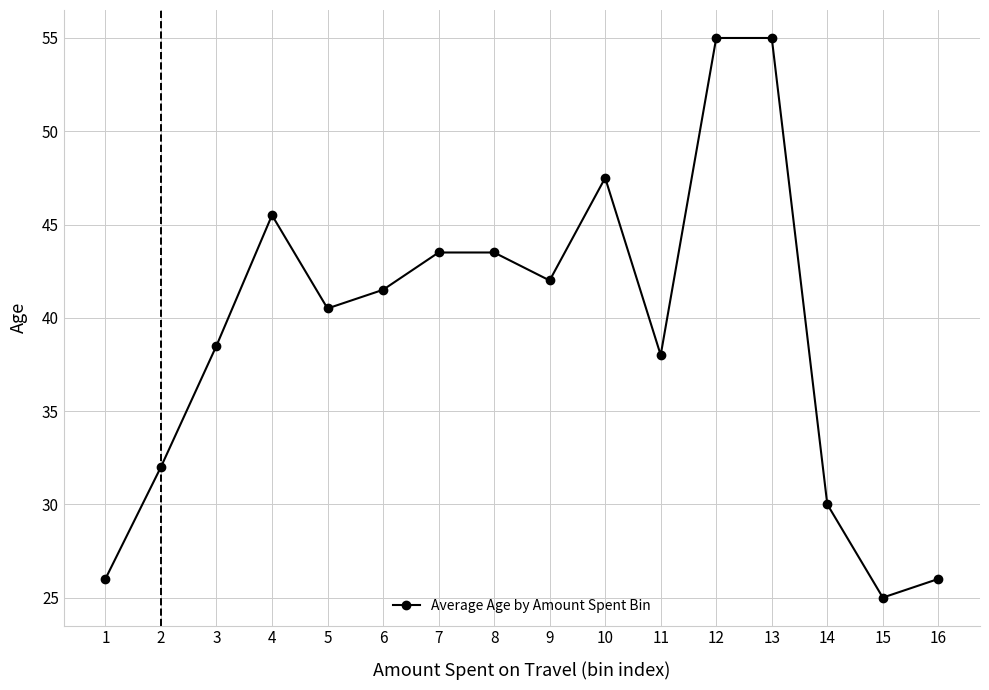

Where is the data nearest to the value 40?

5